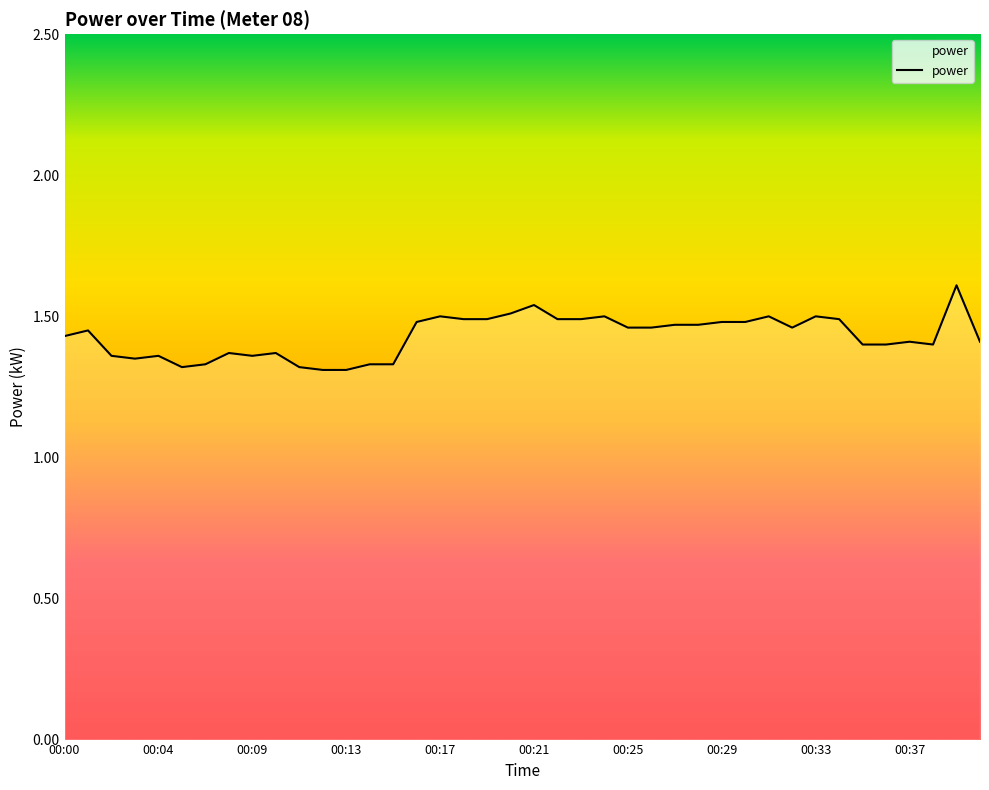

What is the maximum value shown in the chart?

1.6